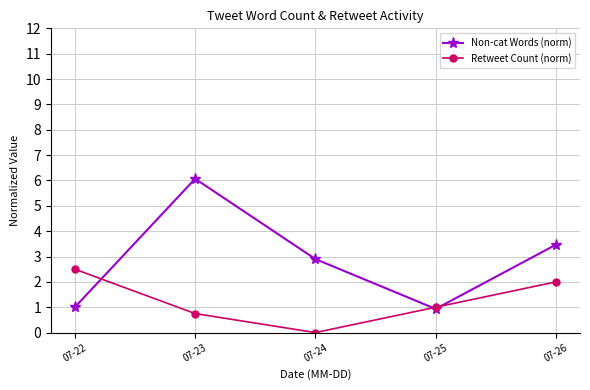

Which series changed the most between 07-25 and 07-26?

Non-cat Words (norm)